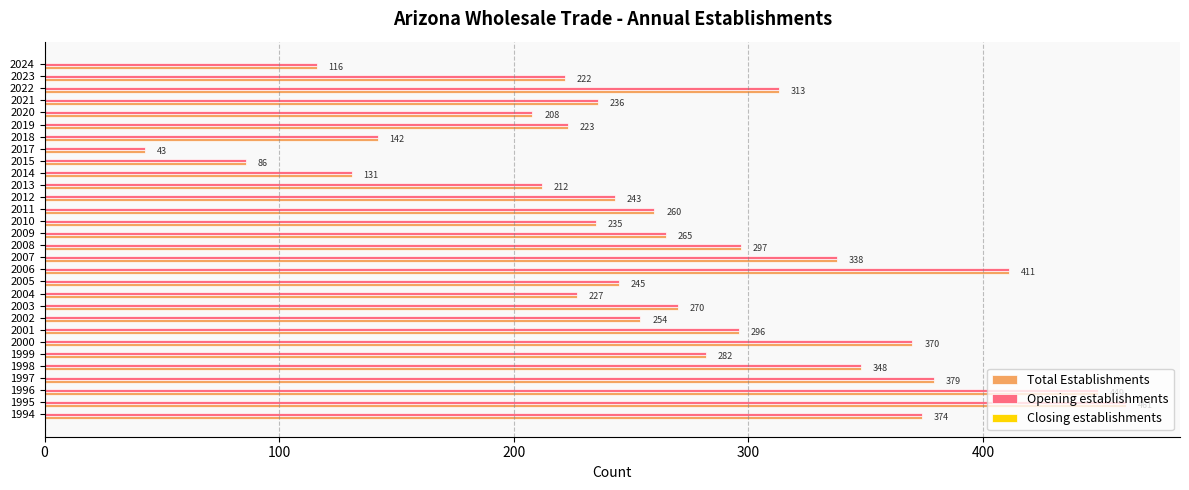

At how many categories does at least one series exceed 188?

25